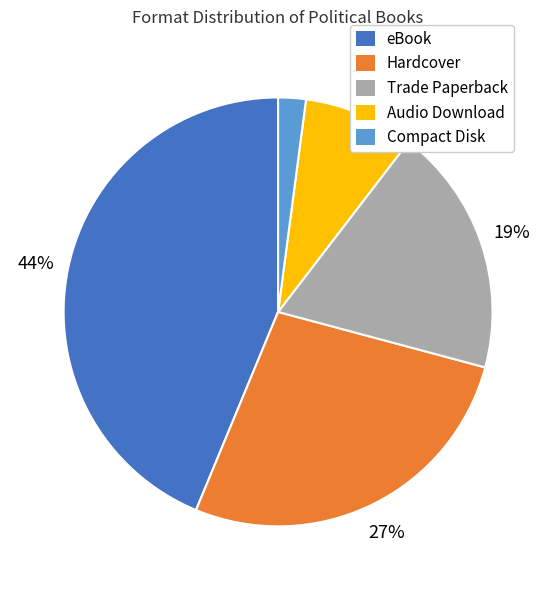

To the nearest percent, what is the difference between the eBook and Trade Paperback slice percentages?

25%